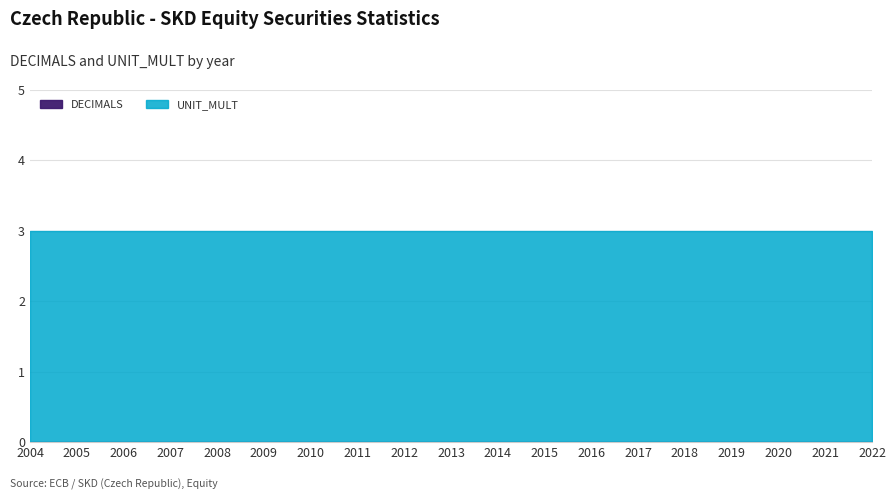

Between 2005 and 2016, which series saw the biggest shift?

DECIMALS